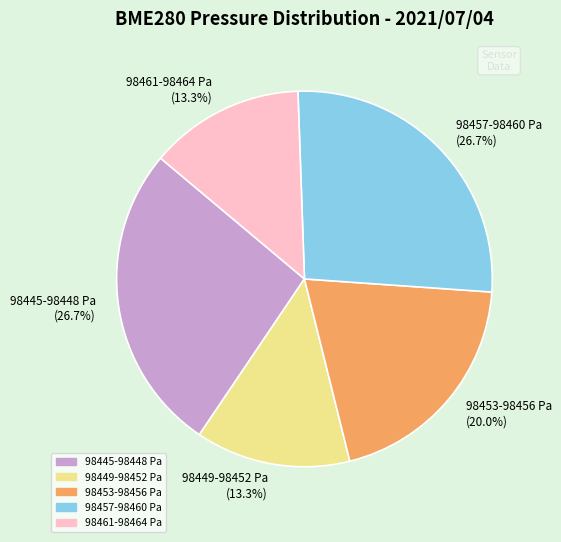

Is the sum of 98457-98460 Pa (26.7%) and 98461-98464 Pa (13.3%) greater than half?

No